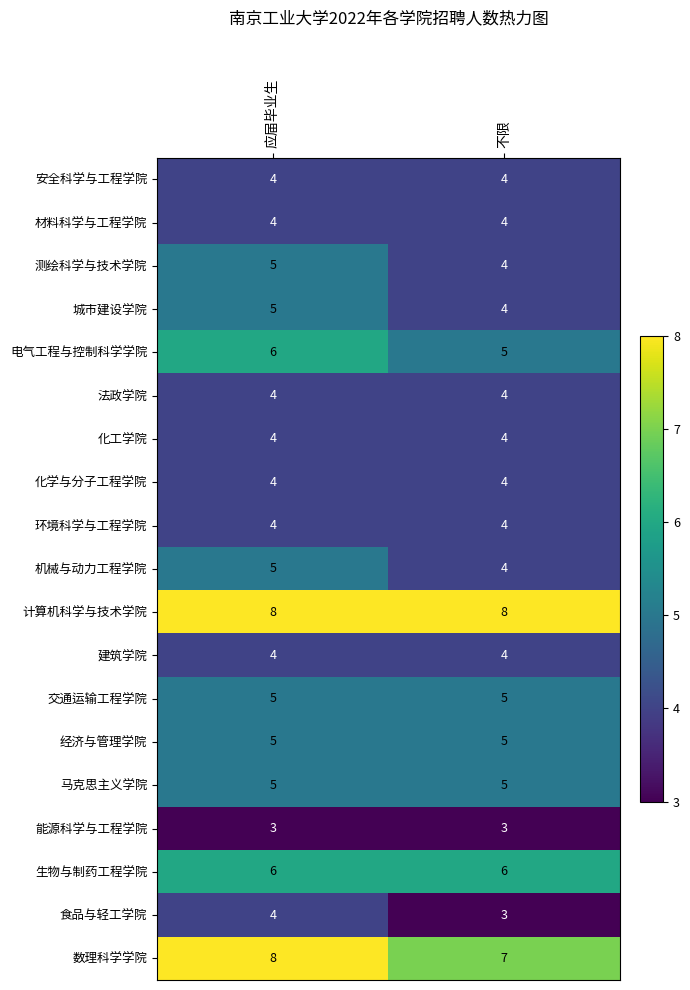

At which category is the sum across all series the highest?

应届毕业生